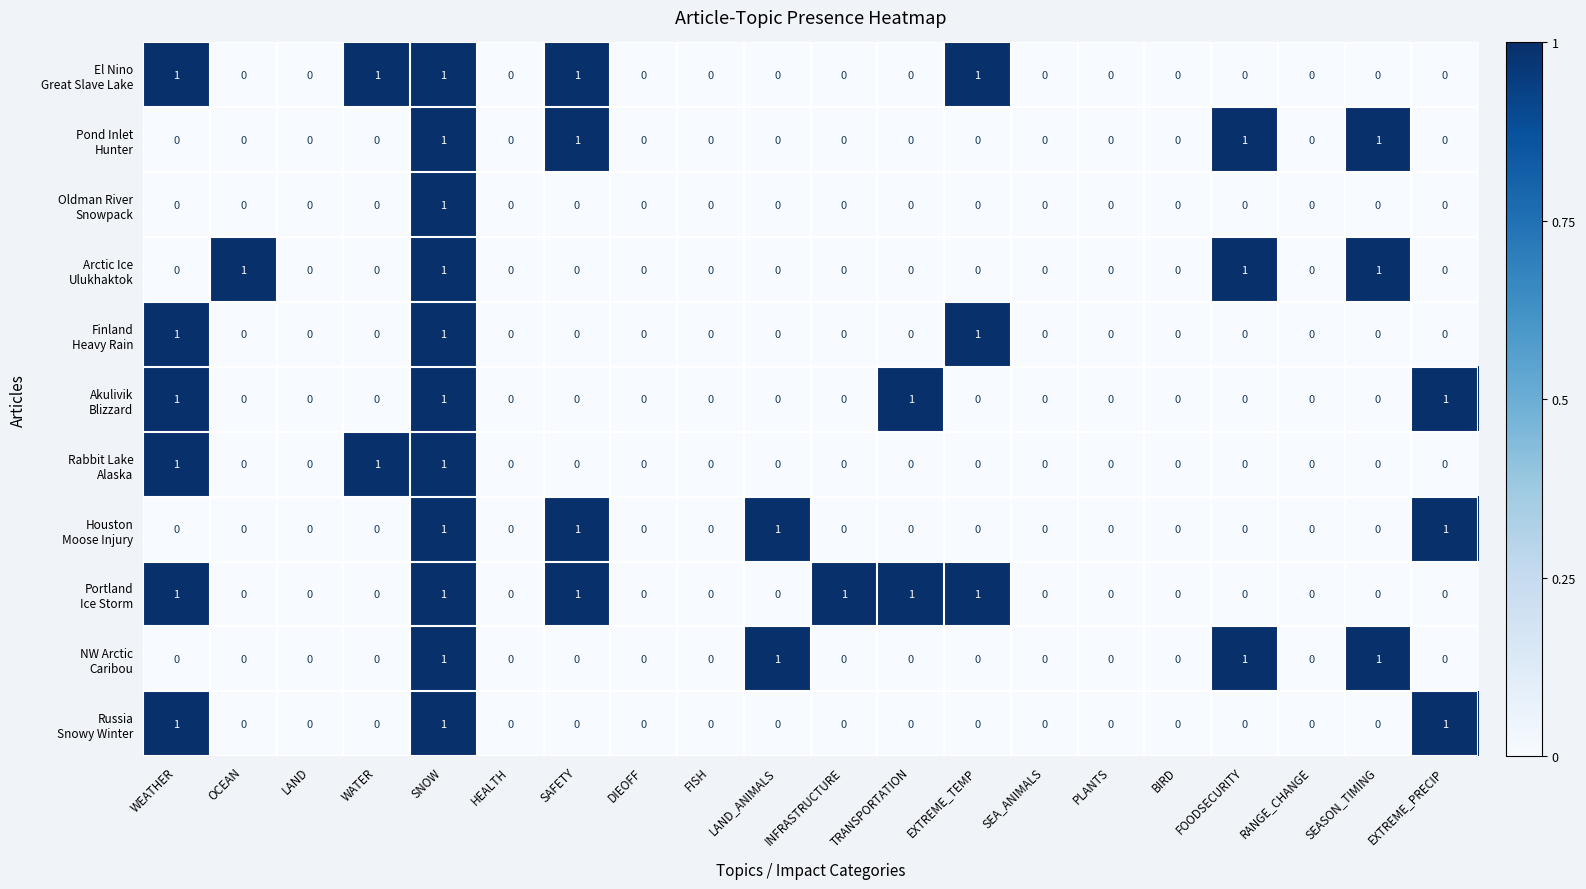

What is the total value across all series at EXTREME_TEMP?

3